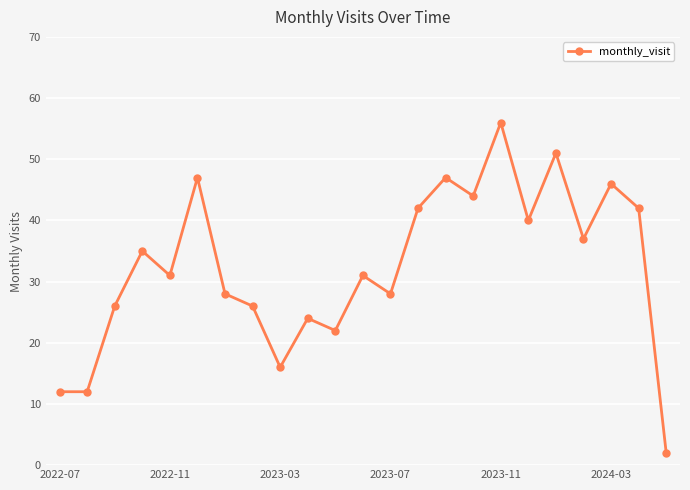

How many lines are shown in the chart?

1